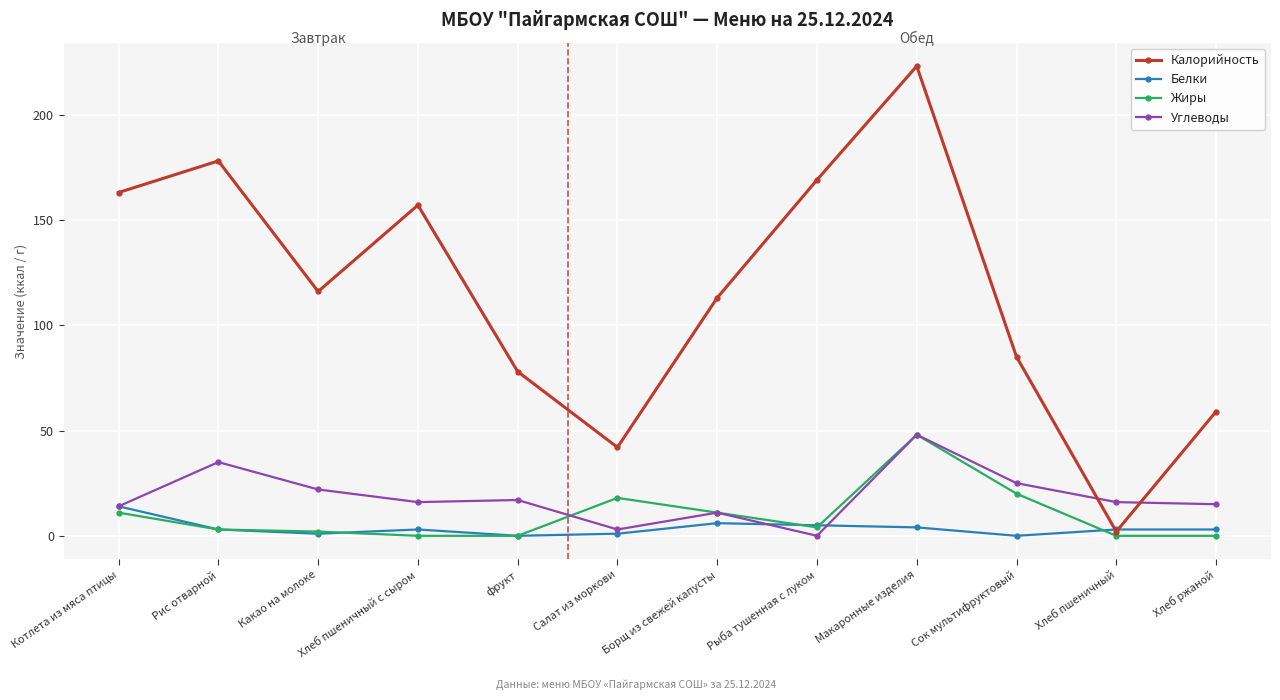

True or false: Углеводы and Калорийность intersect in this chart.

True